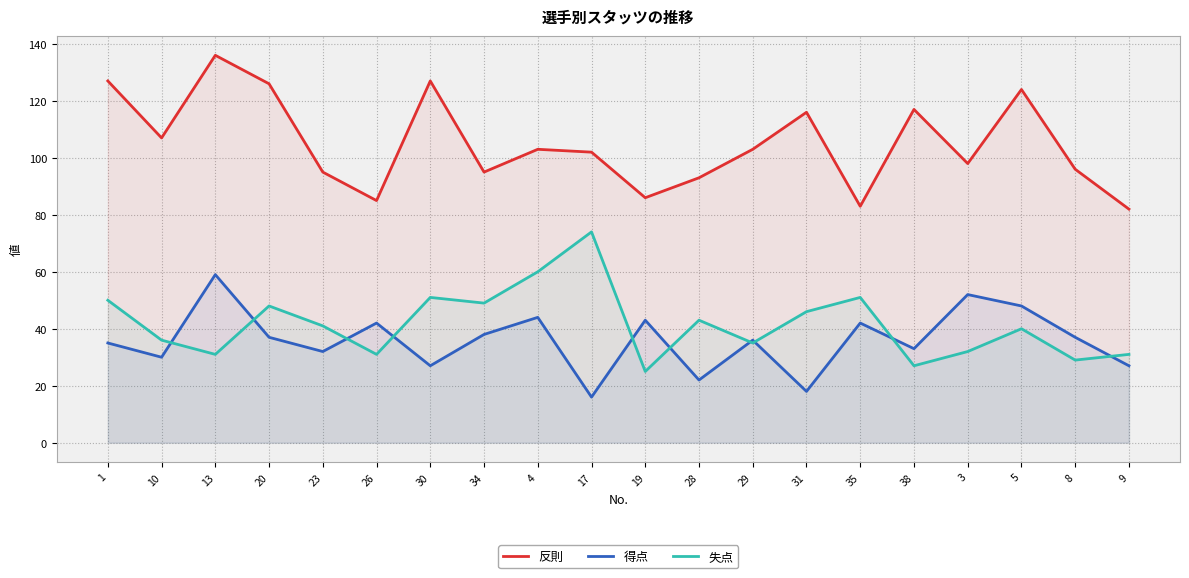

At how many categories does at least one series exceed 41?

20